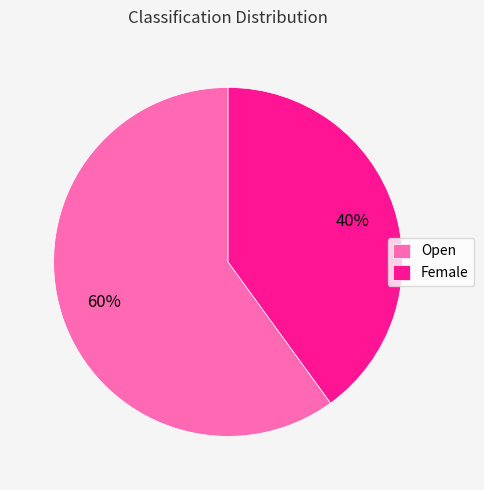

Which category has the biggest portion of the pie?

Open